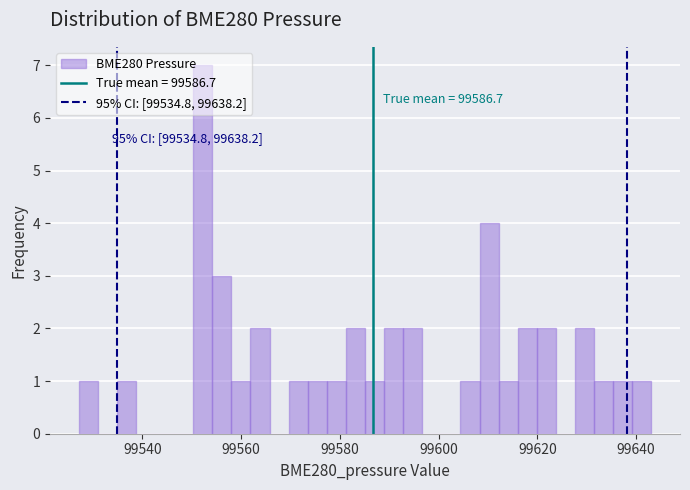

Around what value on the x-axis is the tallest bar? Give the approximate position of its centre, as read against the axis.

99552